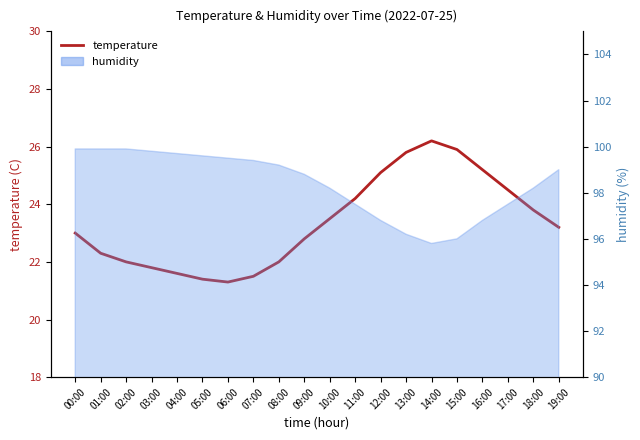

How many points are higher than both their immediate neighbors (excluding endpoints)?

1